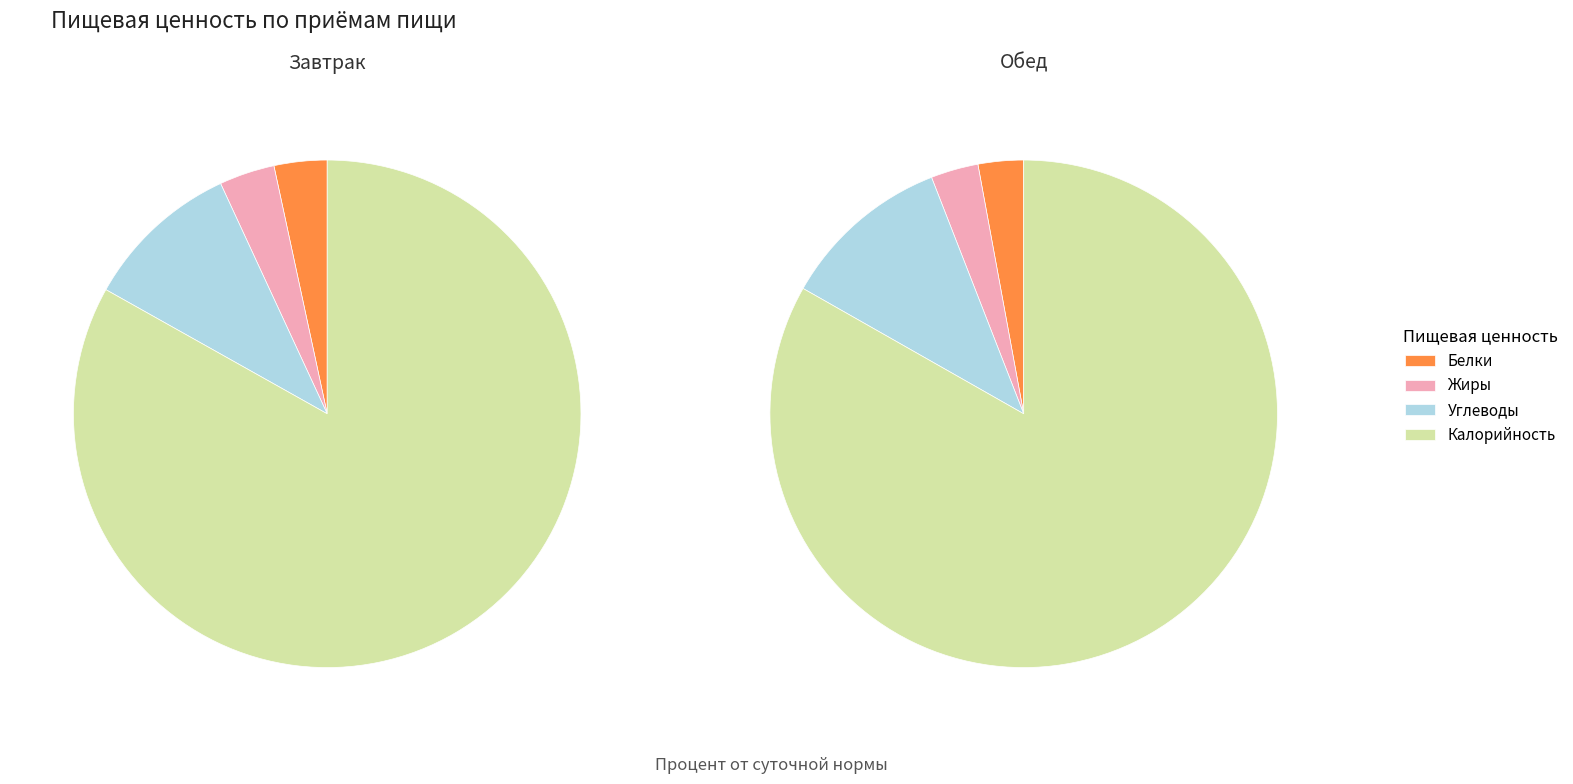

What is the spread (max minus min) of values at Углеводы?

12.9